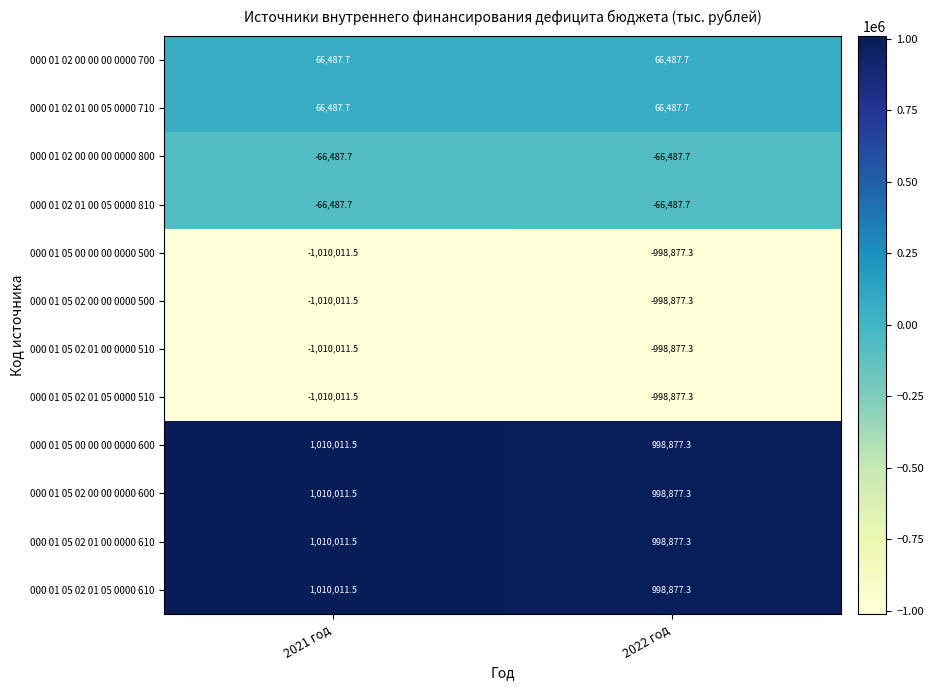

The 000 01 02 01 00 05 0000 710 series shows 66487.7 at 2021 год. True or false?

True